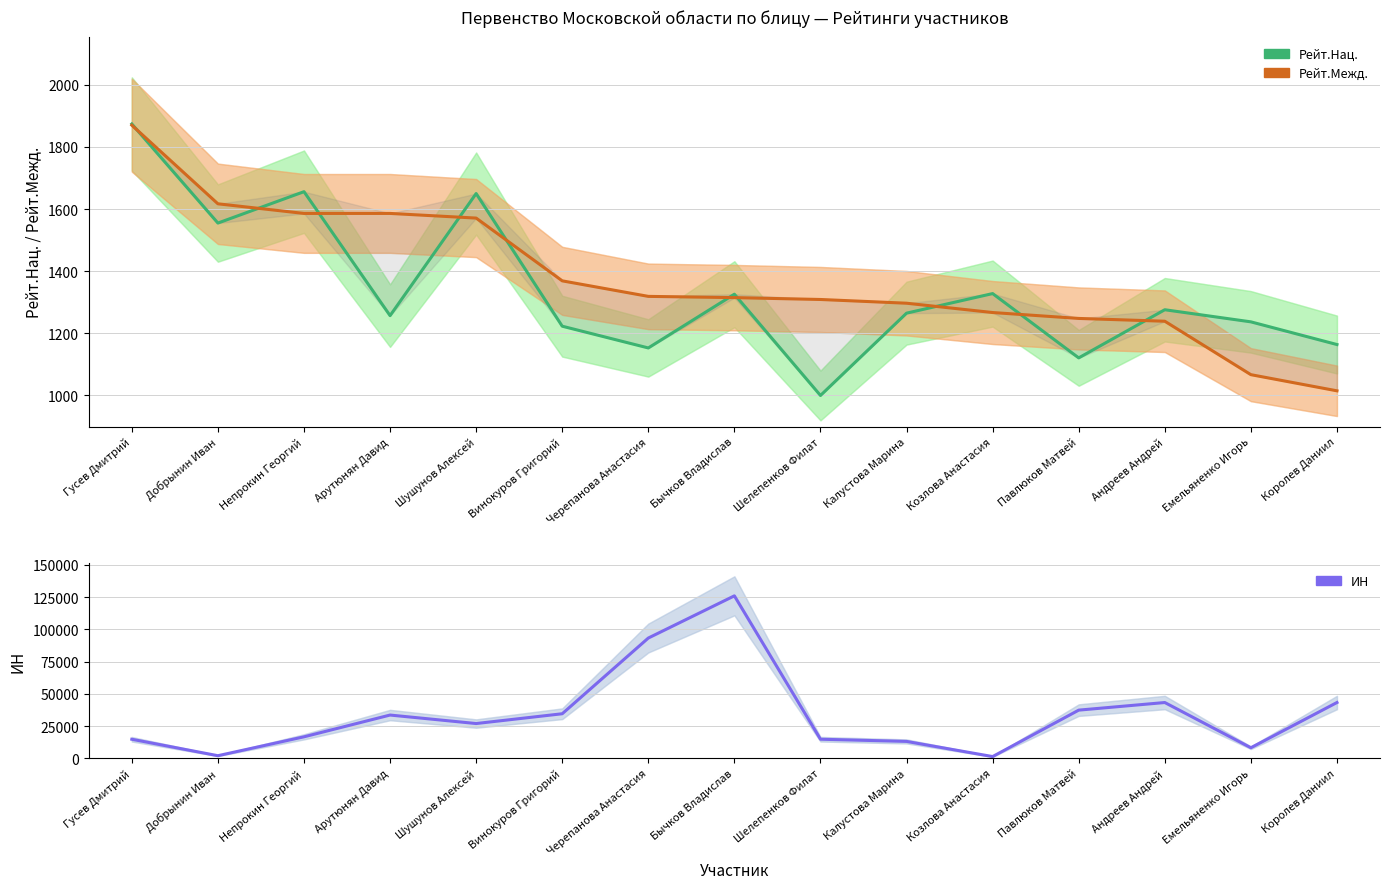

What are all the series names shown in the legend?

Рейт.Нац., Рейт.Межд., ИН